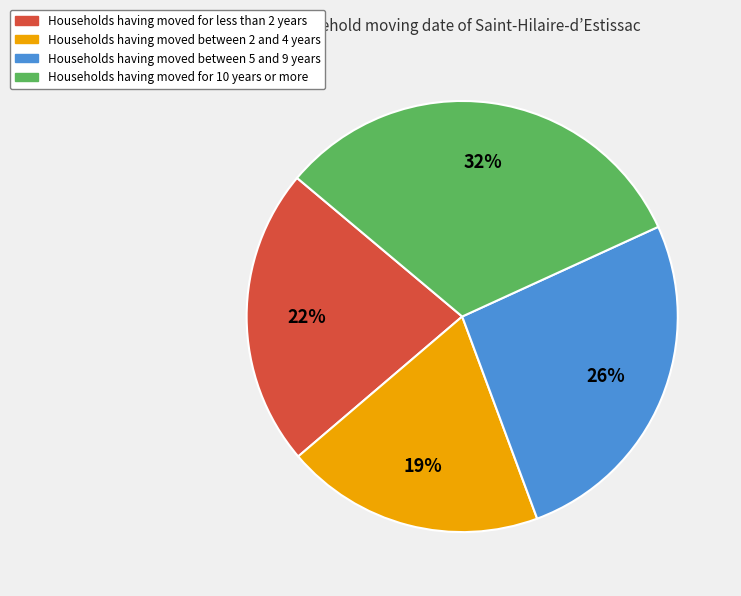

Between Households having moved for less than 2 years and Households having moved between 2 and 4 years, which is larger?

Households having moved for less than 2 years